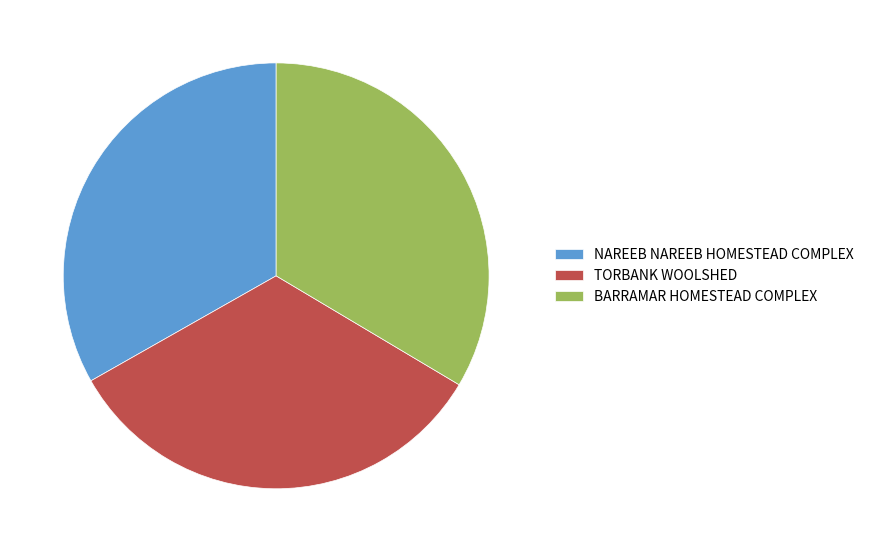

How many segments does this pie chart have?

3